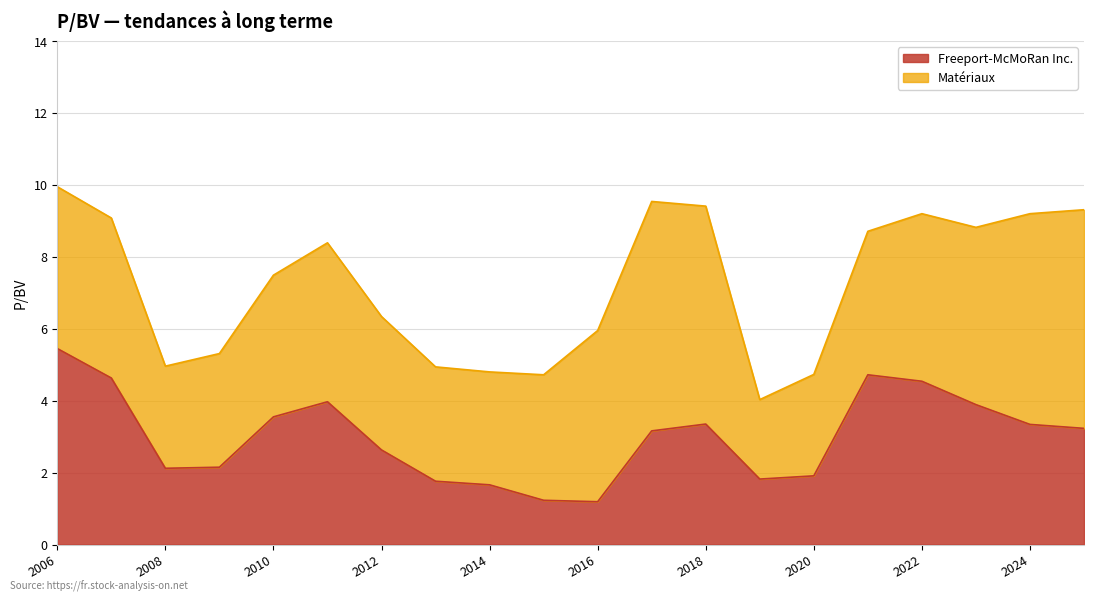

What is the lowest value of the Freeport-McMoRan Inc. series?

1.2